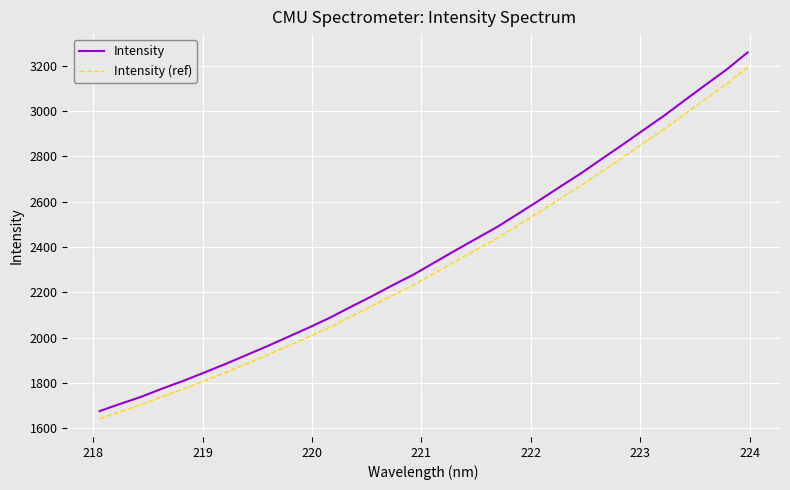

How many categories are shown in the chart?

32